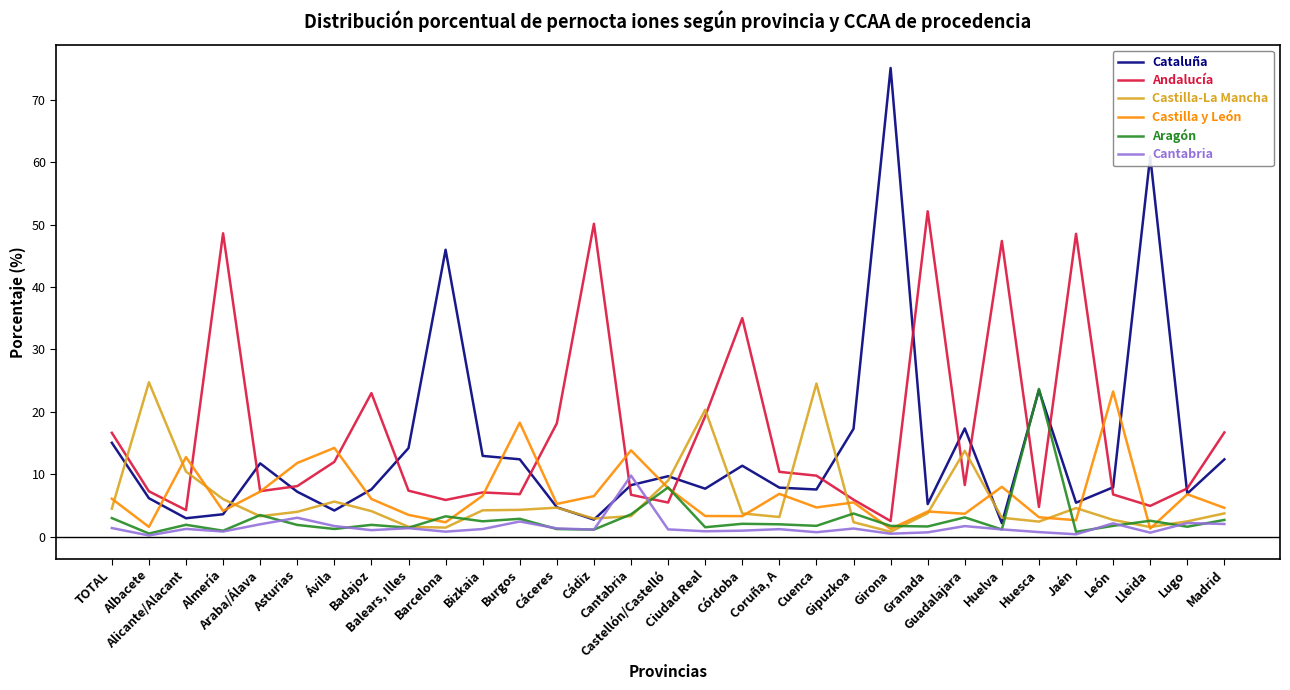

What is the greatest value displayed?

75.1